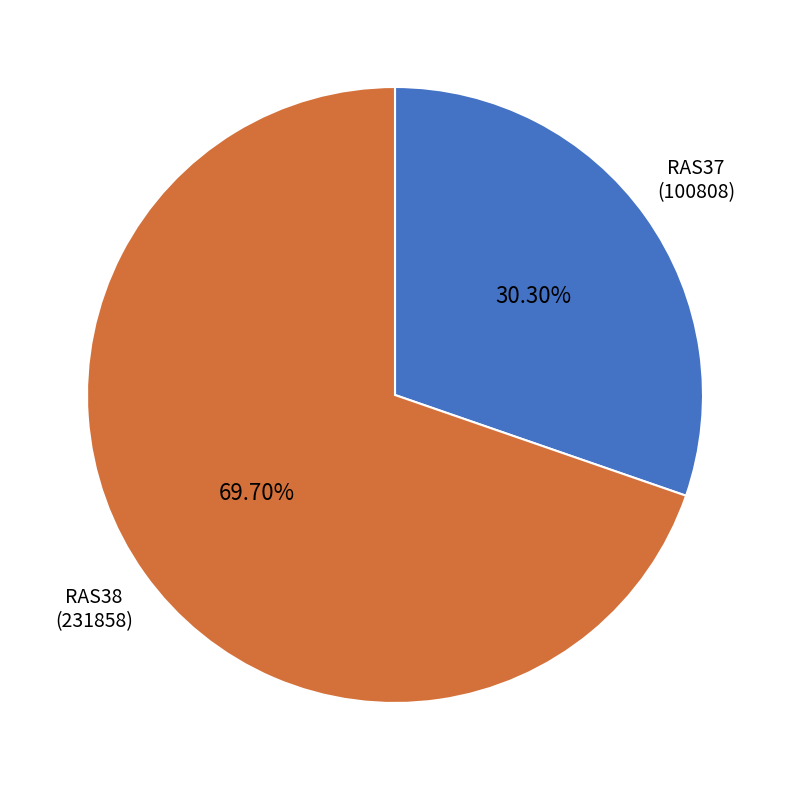

Approximately how many times larger is the value at RAS38 compared to RAS37?

2.3